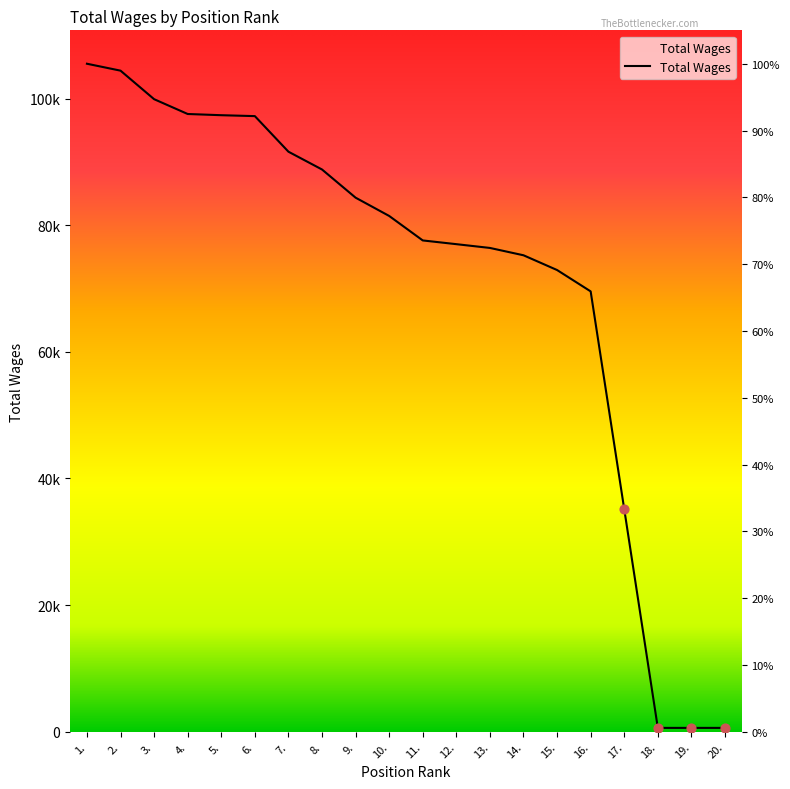

Approximately how many times larger is the value at 11. compared to 9.?

0.9